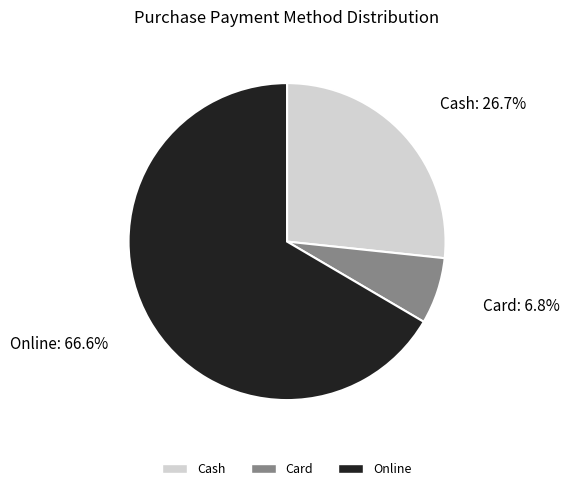

True or false: Online accounts for 67% of the total.

True